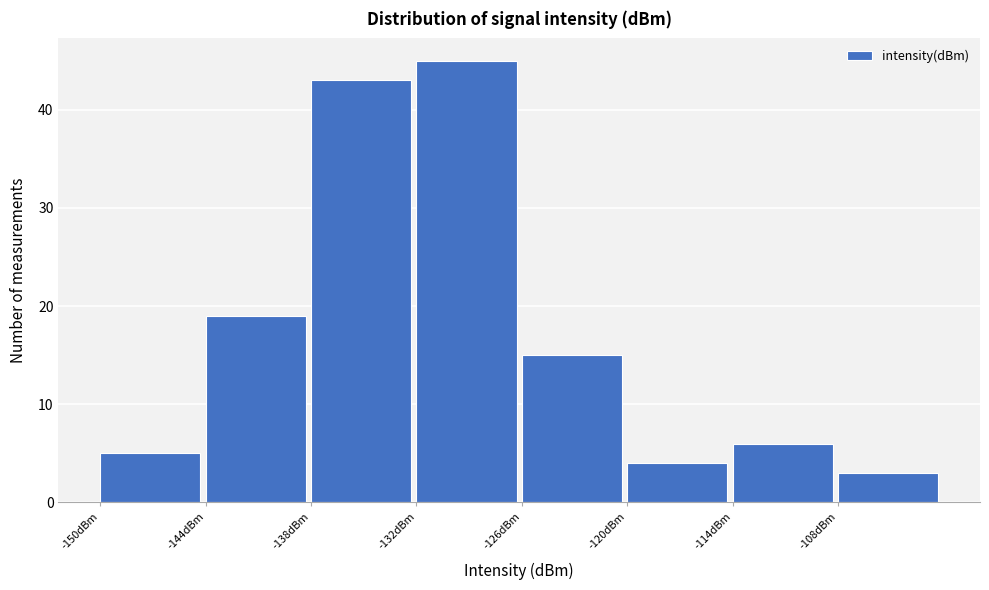

Reading left to right, list every bar in this chart as the range it spans on the x-axis followed by its height. The values are not printed on the chart, so give them approximately, as read against the axis.

-150 to -144: 5
-144 to -138: 19
-138 to -132: 43
-132 to -126: 45
-126 to -120: 15
-120 to -114: 4
-114 to -108: 6
-108 to -102: 3